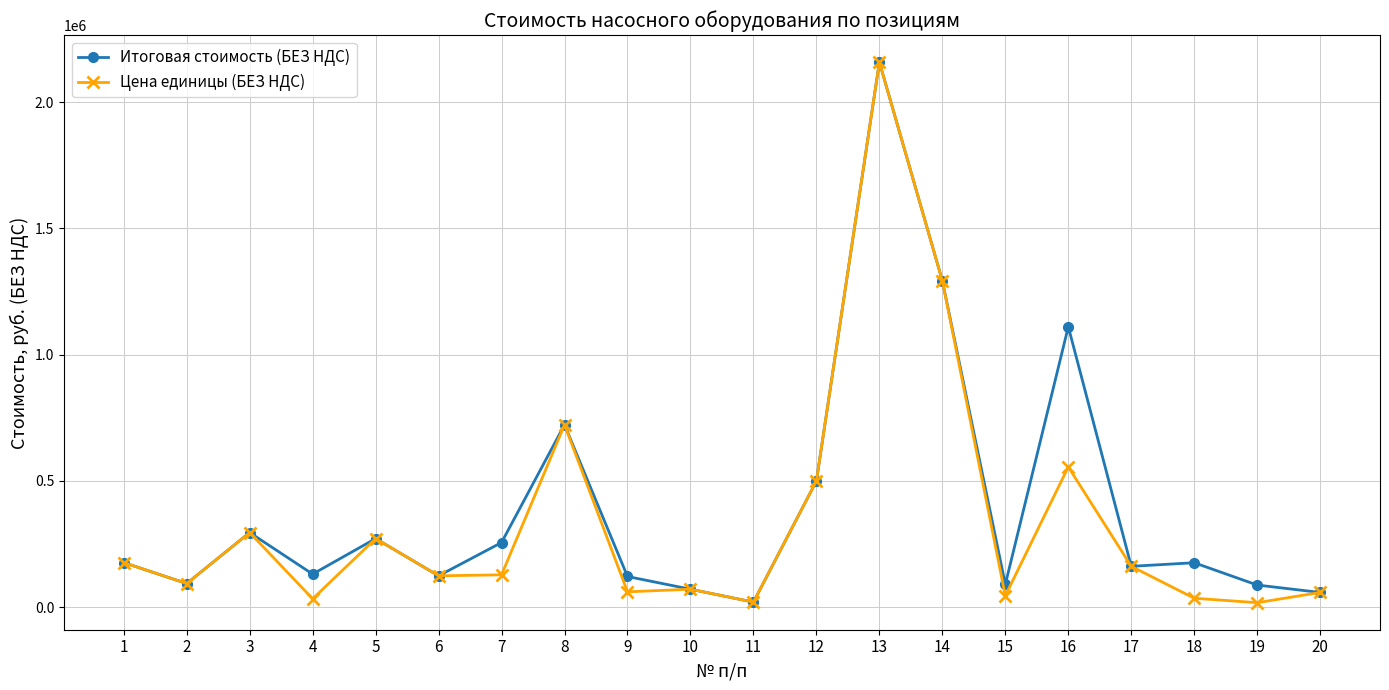

The value of Итоговая стоимость (БЕЗ НДС) at 15 is 89991.5. True or false?

True